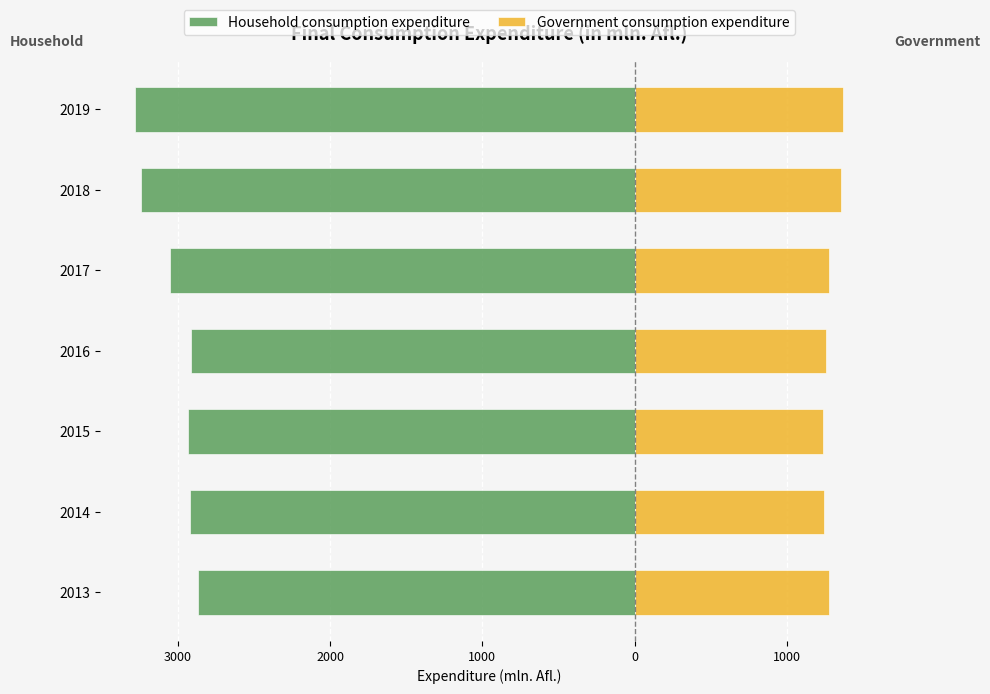

How many data points in Government consumption expenditure are above 1274?

4